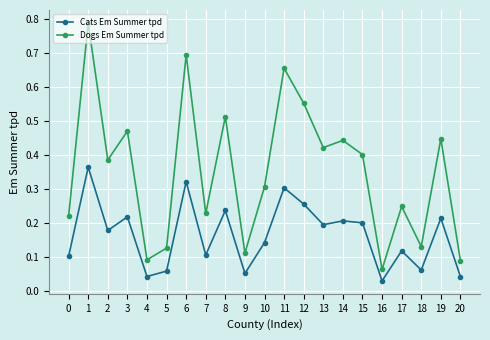

The Dogs Em Summer tpd series shows 0.2 at 7. True or false?

True